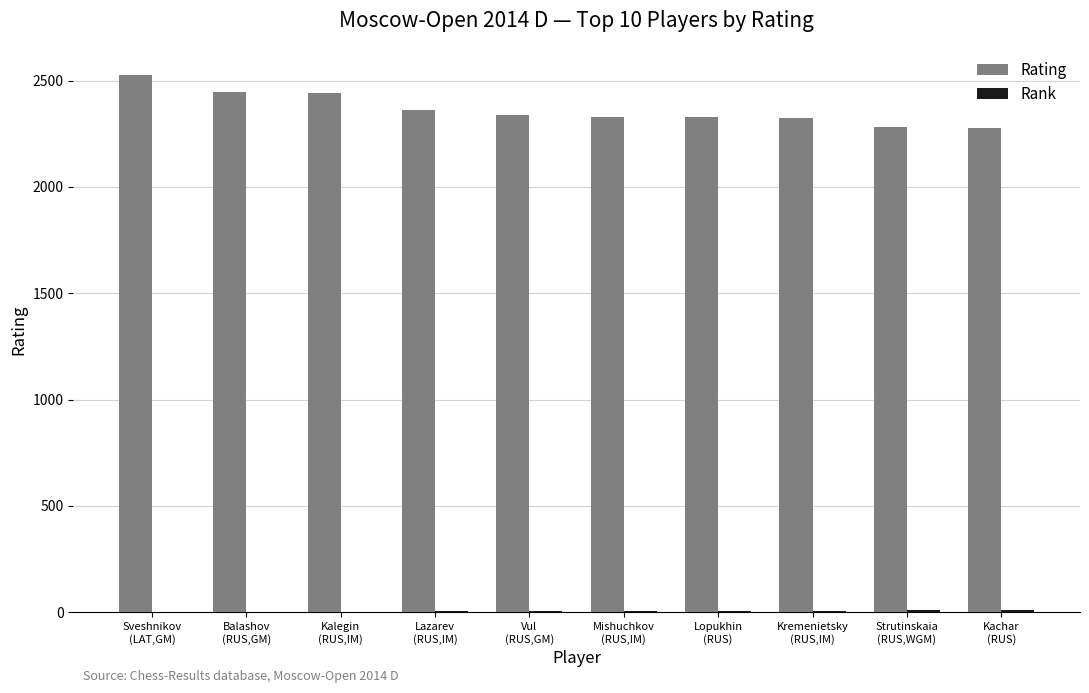

Which series has the largest total across all categories?

Rating